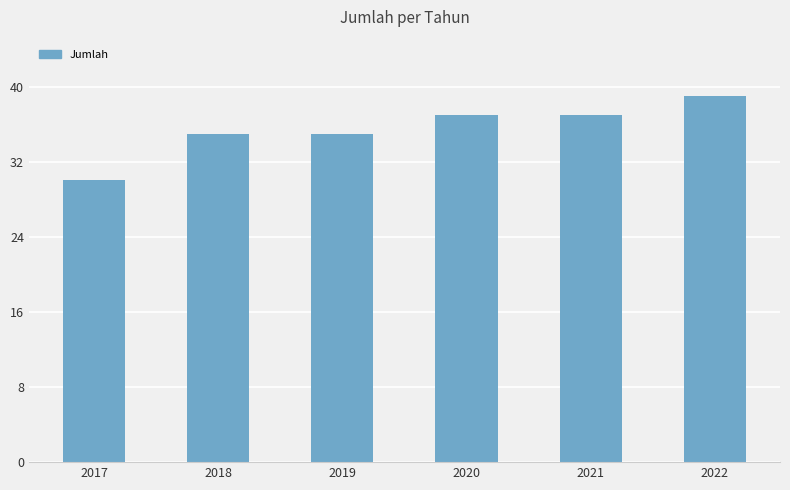

True or false: the data shows 14 at 2017.

False